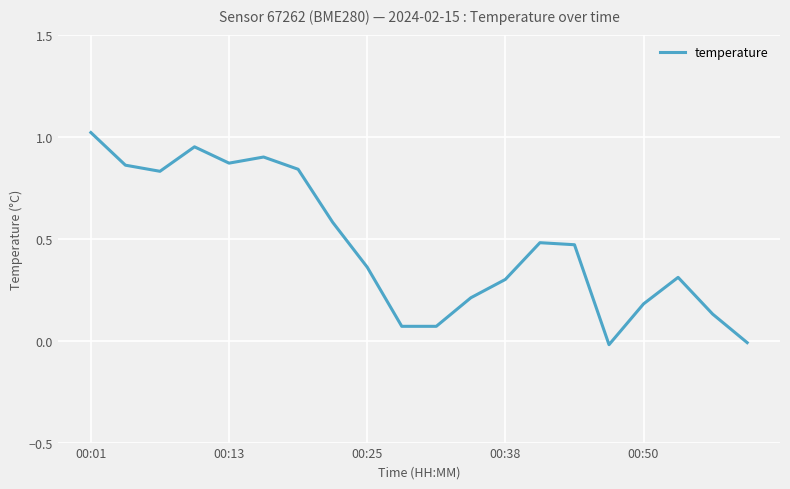

What is the average value?

0.5